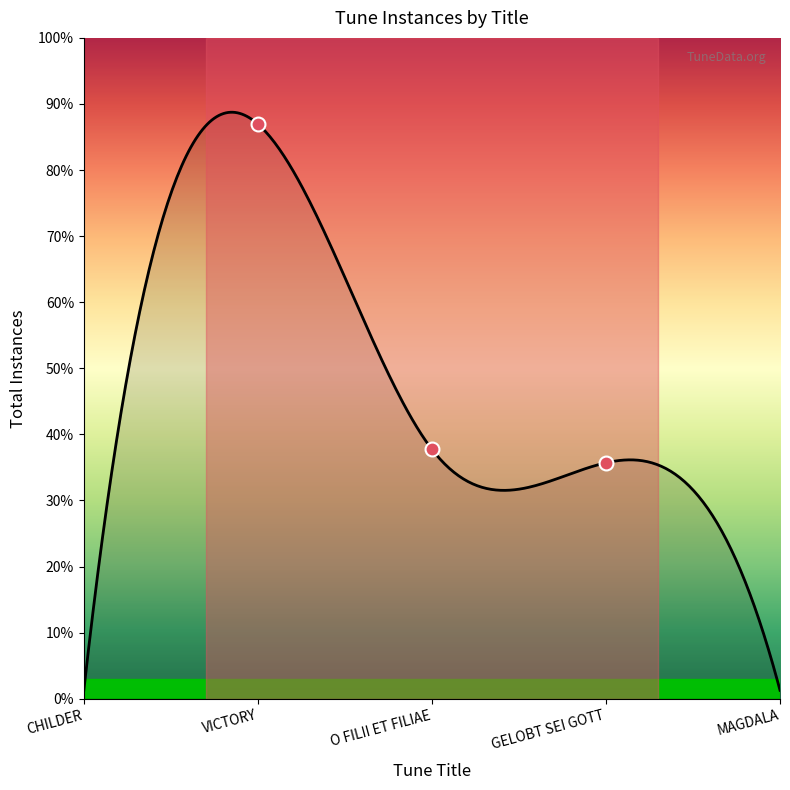

List the labels in order of value, largest first.

VICTORY, O FILII ET FILIAE, GELOBT SEI GOTT, CHILDER, MAGDALA